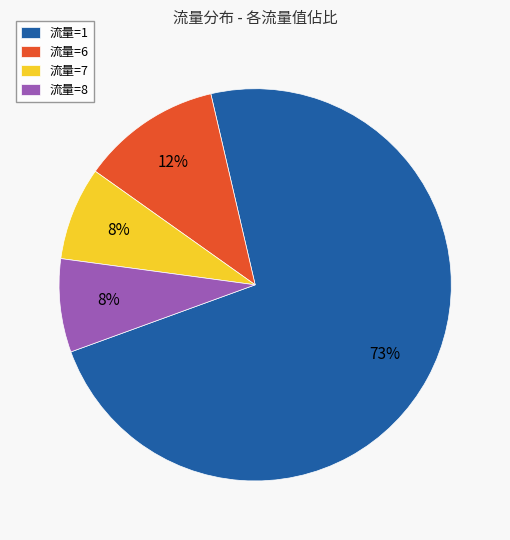

Is the sum of 流量=6 and 流量=7 greater than half?

No